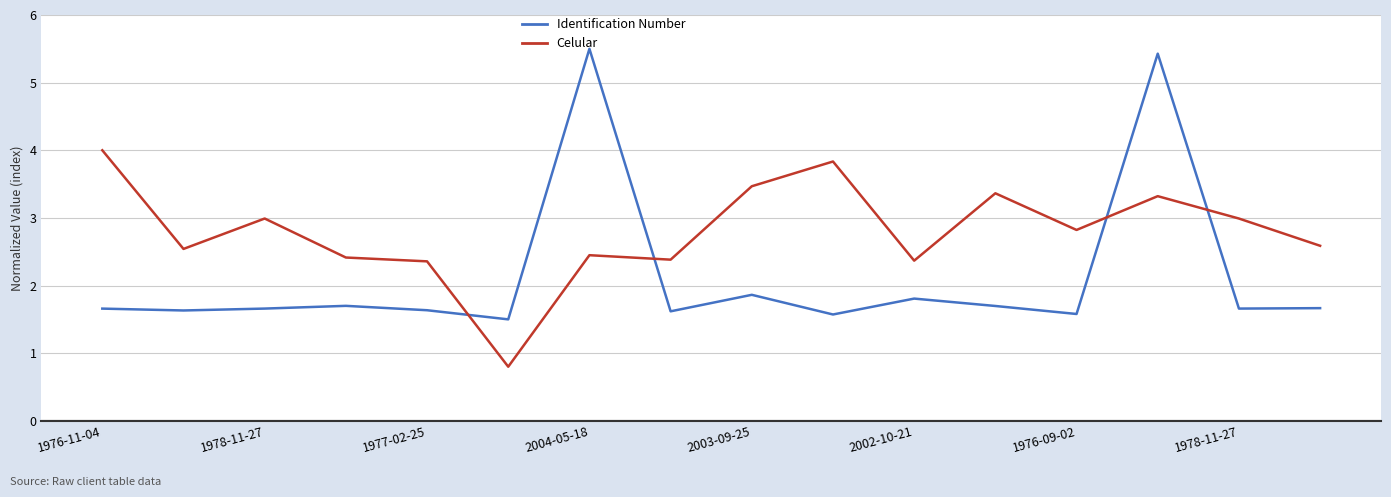

How many interior local peaks does the Celular series have?

5